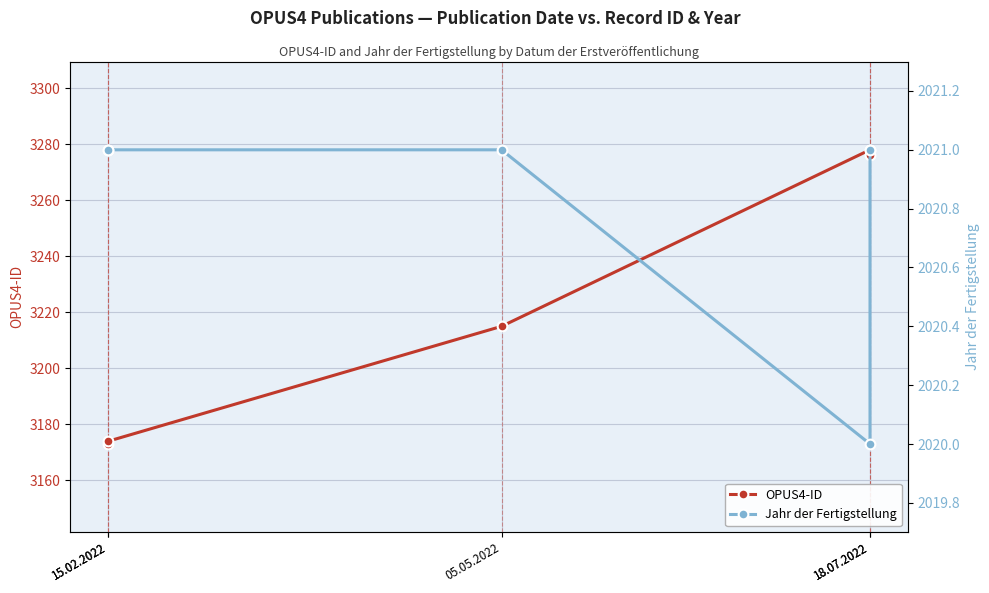

How many lines are shown in the chart?

2